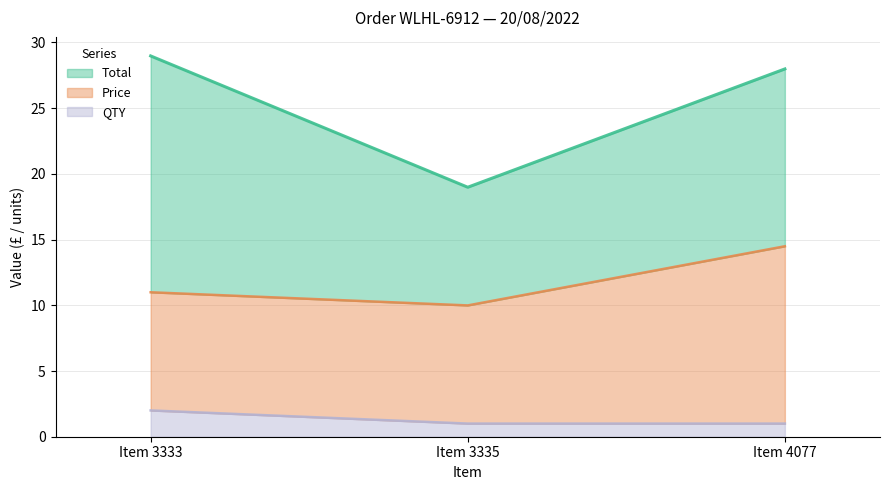

How many Total values are between 8 and 17?

2